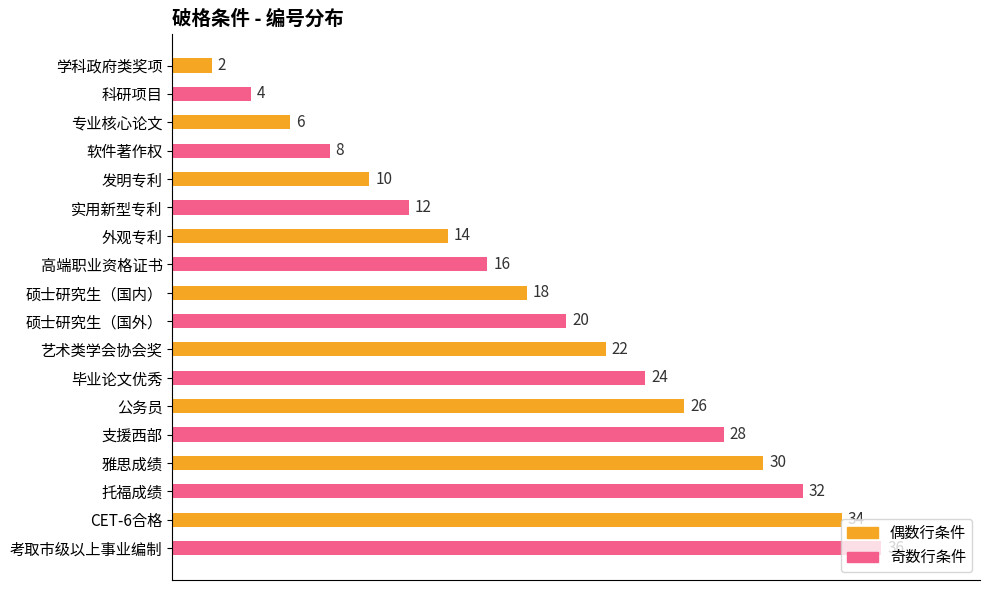

Are the bars horizontal?

Yes